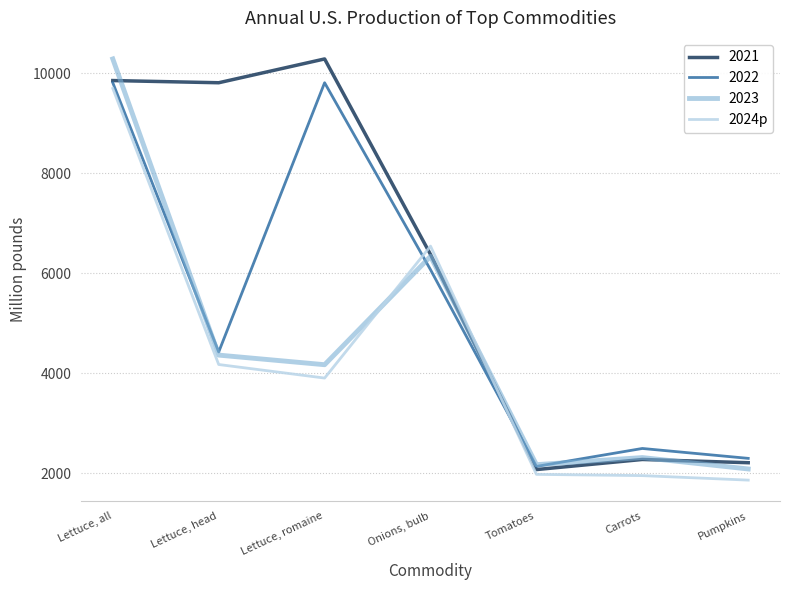

Which series changed the most between Lettuce, head and Tomatoes?

2021